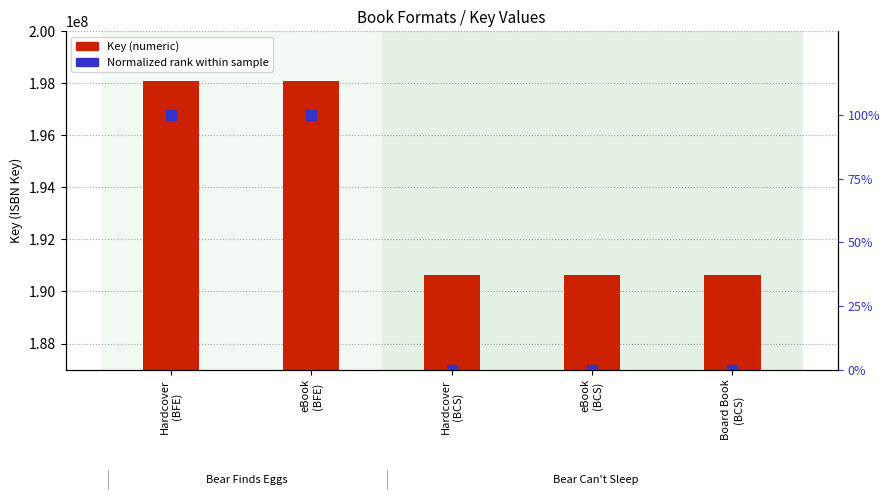

What is the total value across all series at eBook
(BCS)?

190632718